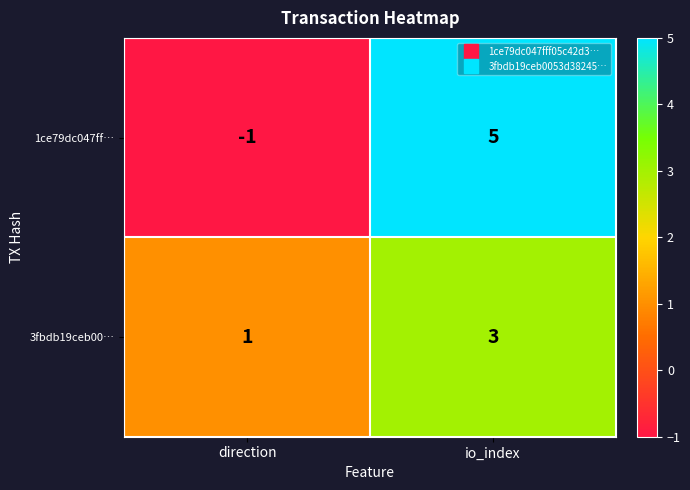

True or false: 1ce79dc047ff… has a value of 9 at io_index.

False